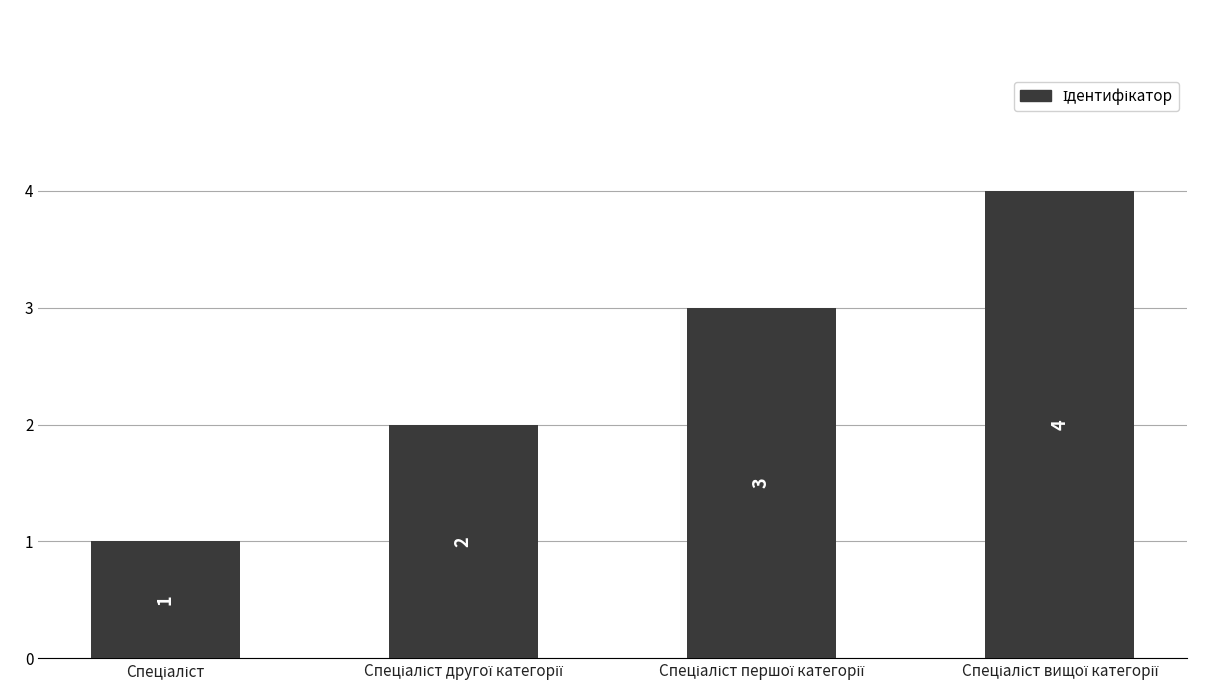

Reading left to right, list all the values displayed in this chart.

1	2	3	4